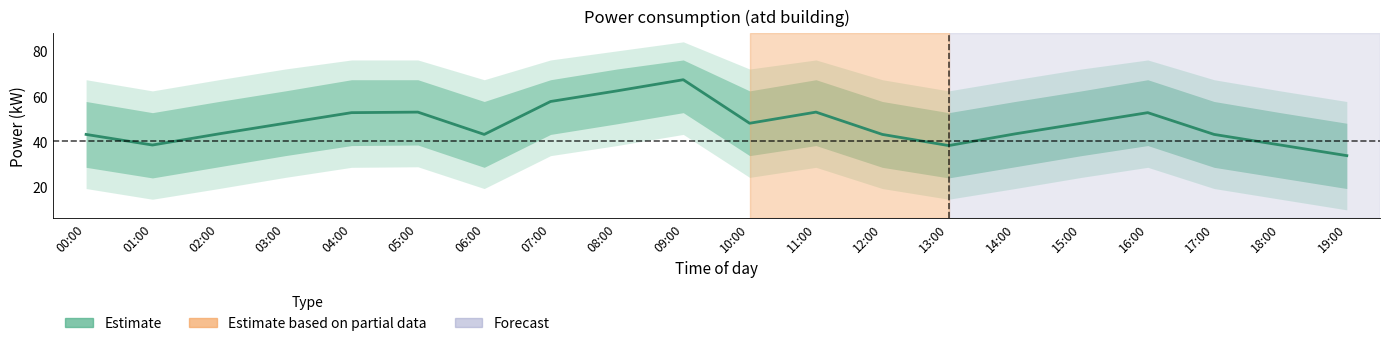

How many points are higher than both their immediate neighbors (excluding endpoints)?

4